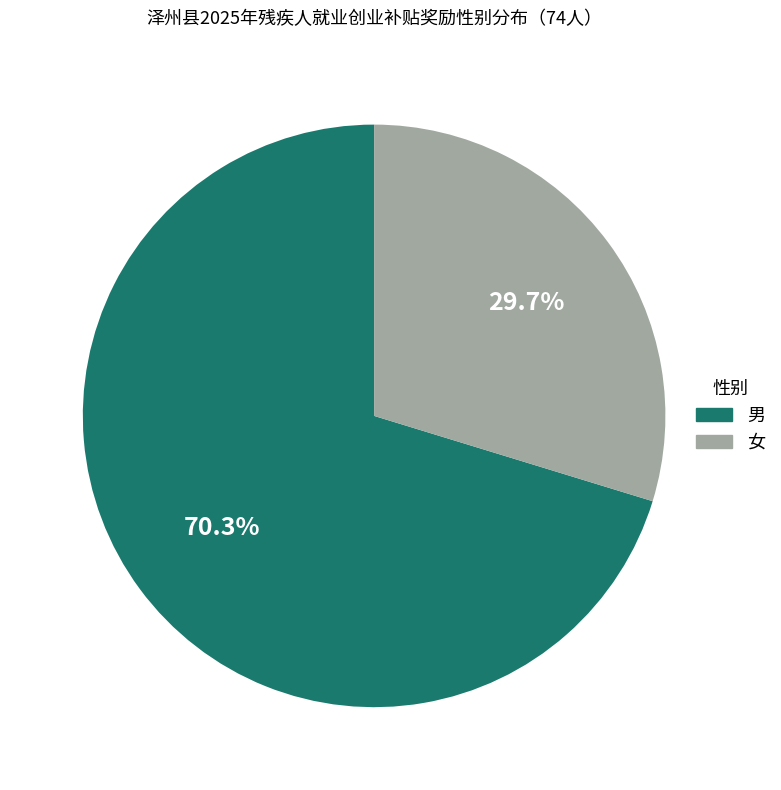

Does 男 represent more than half of the total?

Yes